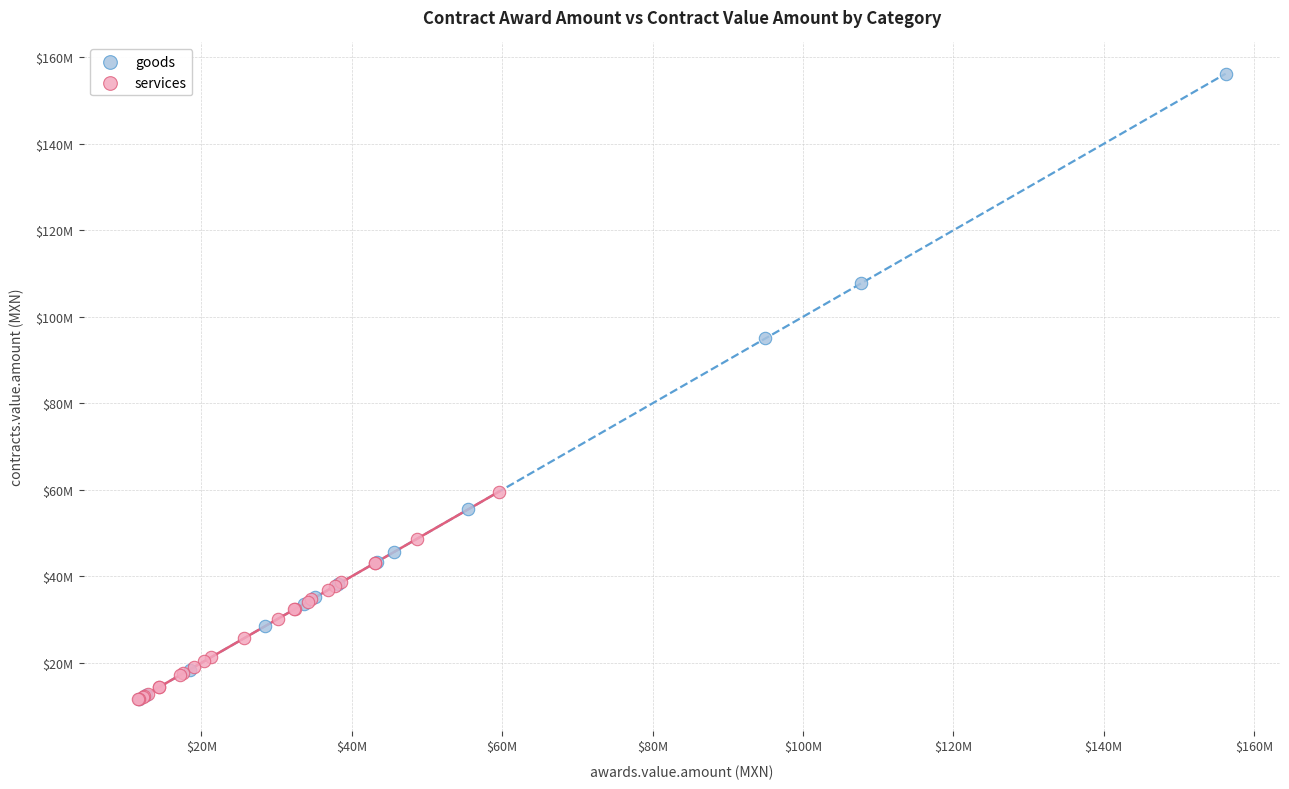

What are all the series names shown in the legend?

goods, services